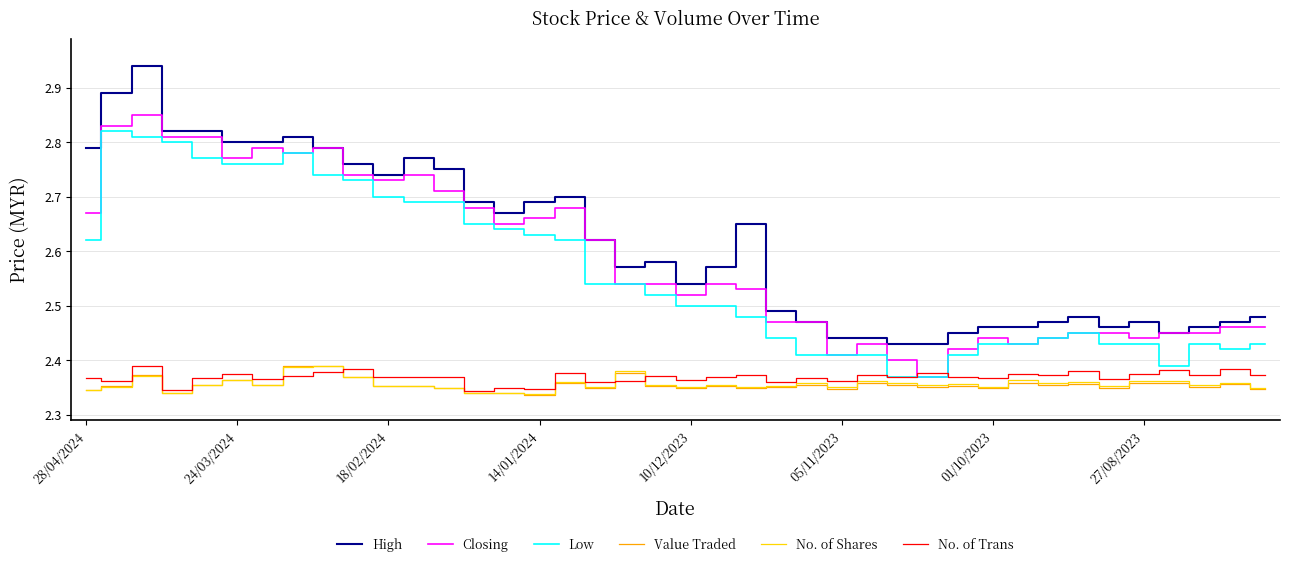

Is this an area chart (filled region under the line)?

No